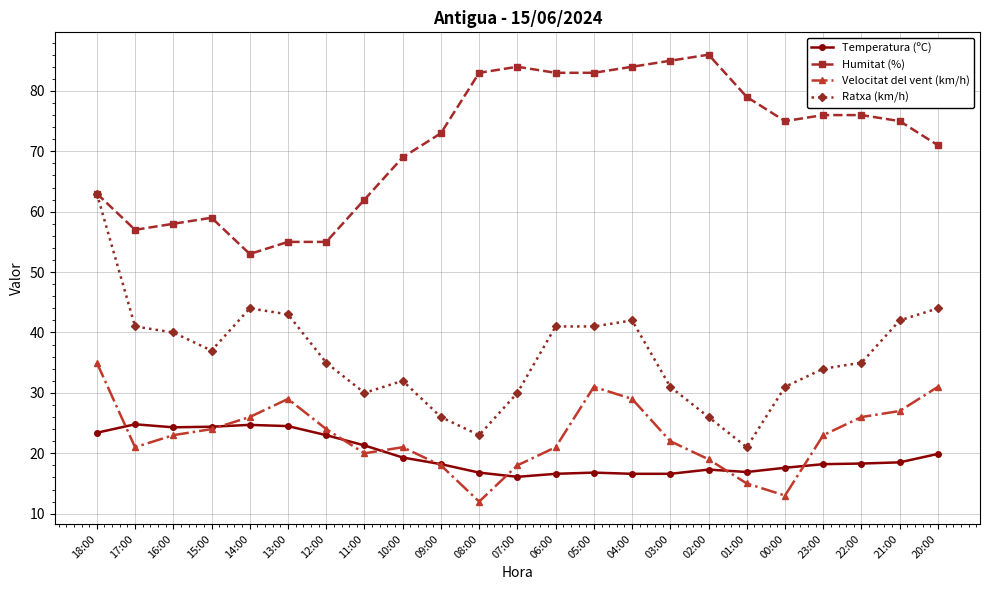

What is the label of the 8th point from the right?

03:00